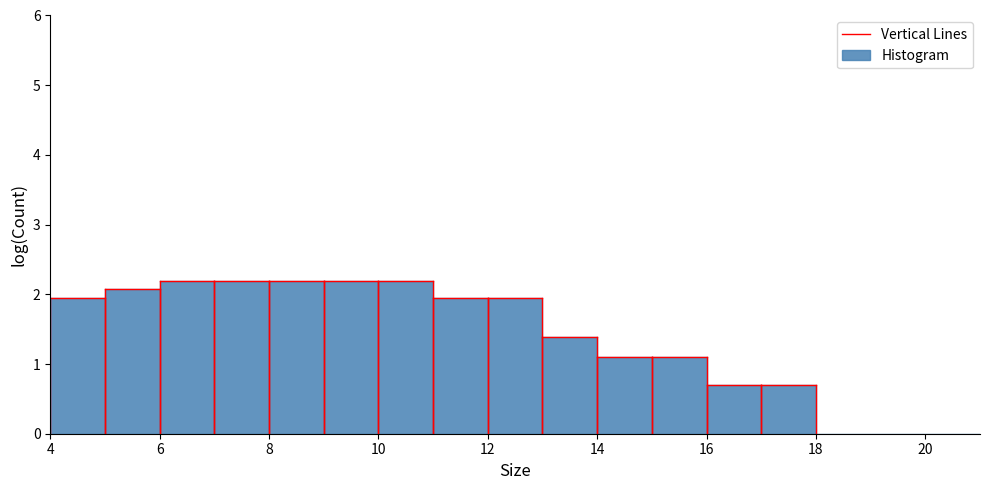

Reading left to right, list every bar in this chart as the range it spans on the x-axis followed by its height. The values are not printed on the chart, so give them approximately, as read against the axis.

4 to 5: 1.9
5 to 6: 2.1
6 to 7: 2.2
7 to 8: 2.2
8 to 9: 2.2
9 to 10: 2.2
10 to 11: 2.2
11 to 12: 1.9
12 to 13: 1.9
13 to 14: 1.4
14 to 15: 1.1
15 to 16: 1.1
16 to 17: 0.7
17 to 18: 0.7
18 to 19: 0
19 to 20: 0
20 to 21: 0